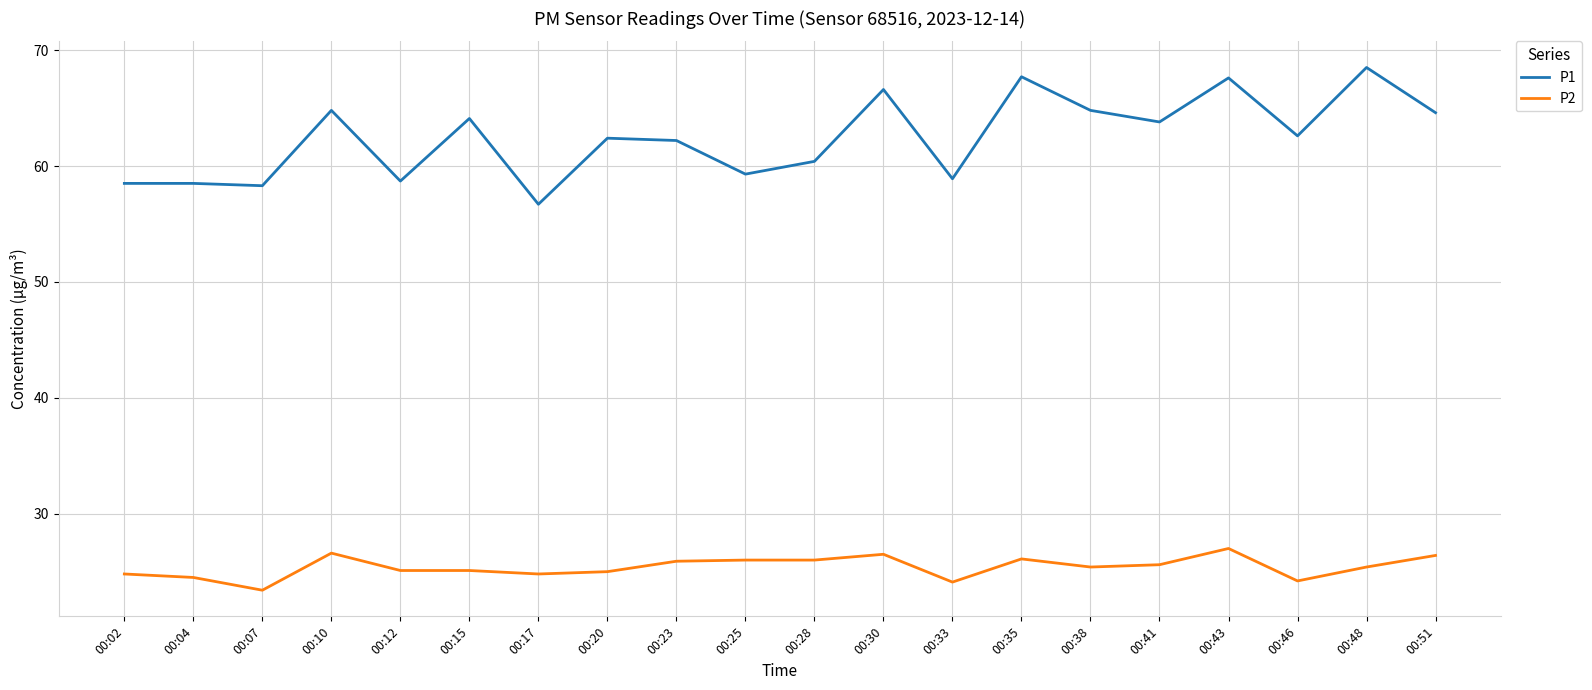

List the series in order of their peak value, lowest first.

P2, P1